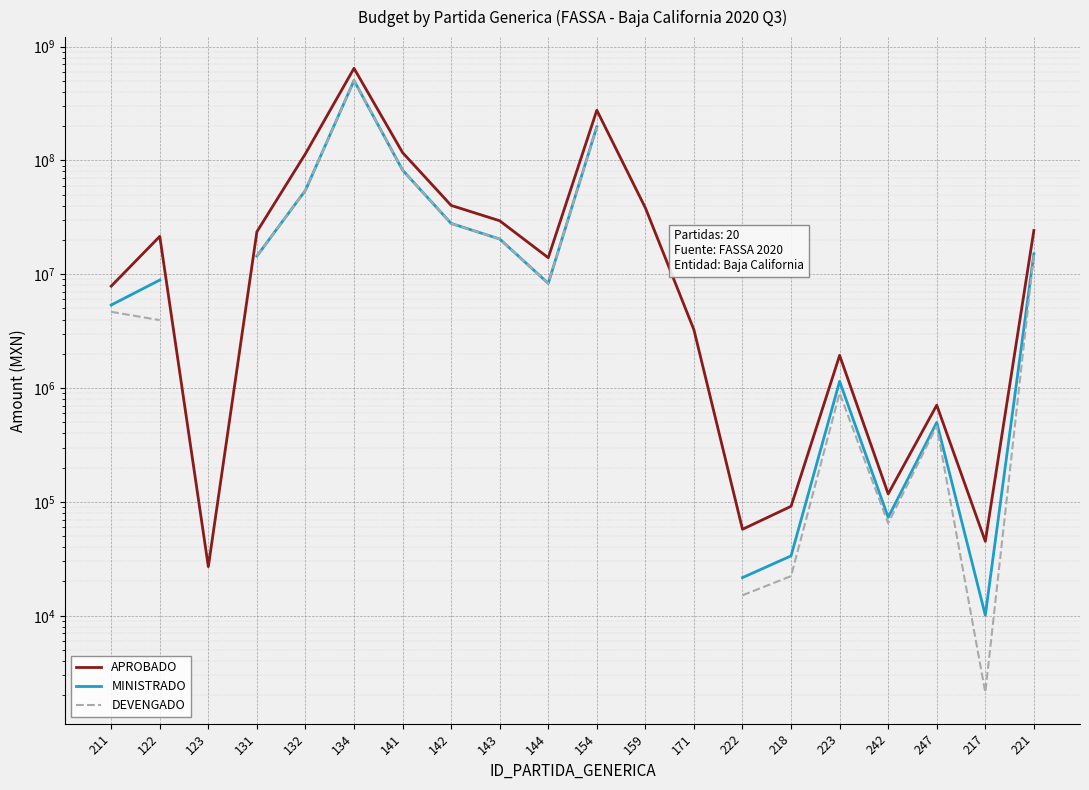

What are all the series names shown in the legend?

APROBADO, MINISTRADO, DEVENGADO